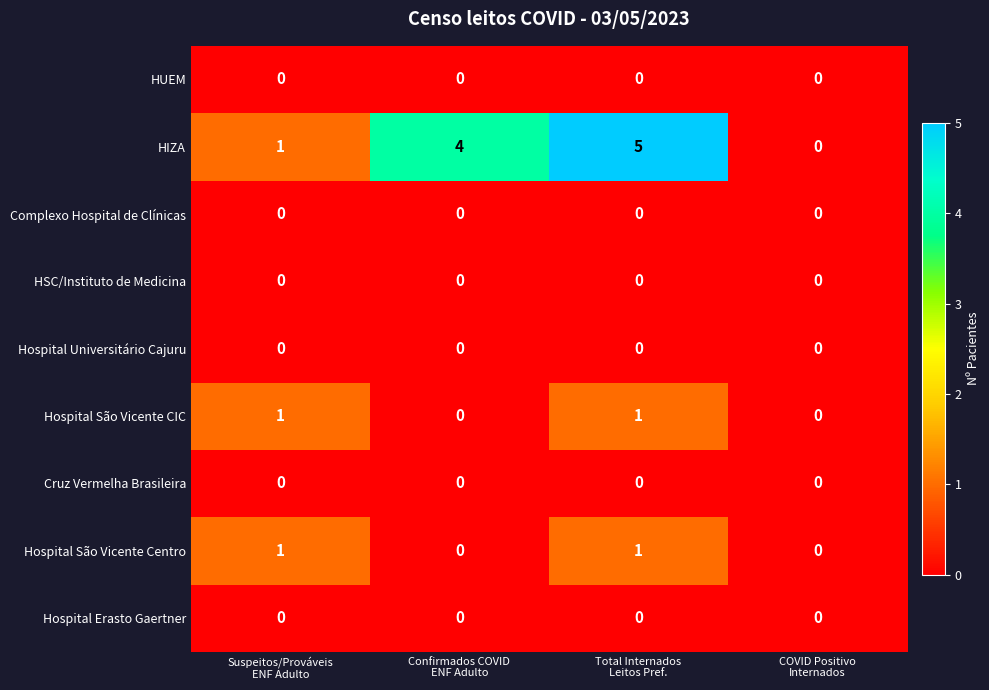

Which series has the largest total across all categories?

HIZA